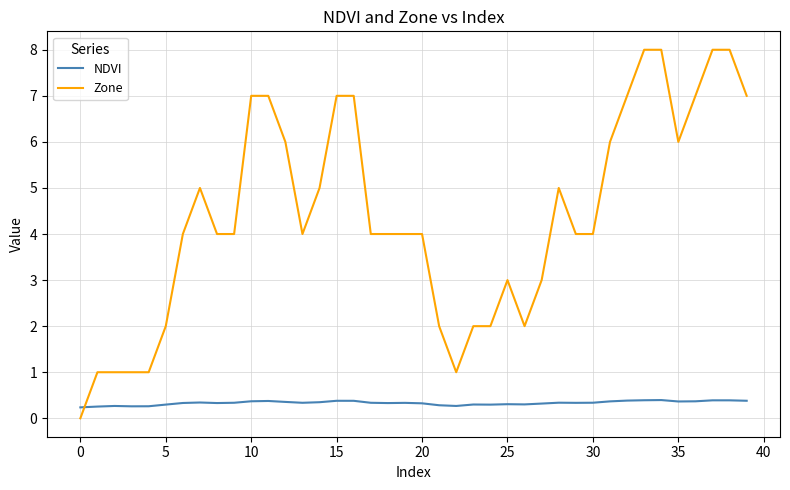

What is the difference between the maximum and second lowest values in the NDVI series?

0.1